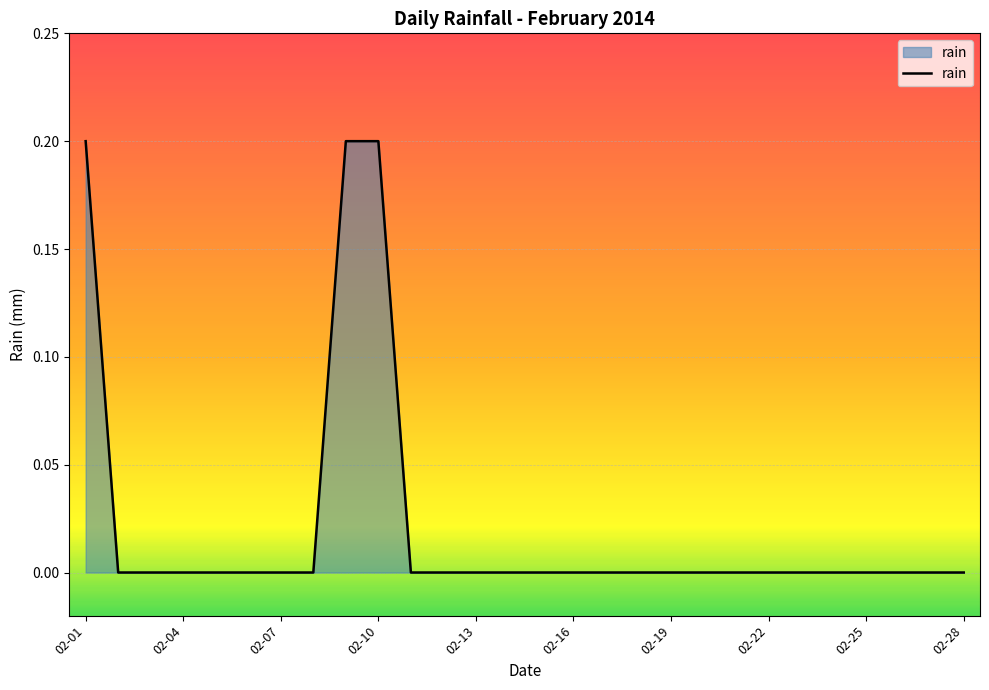

How many lines are shown in the chart?

1